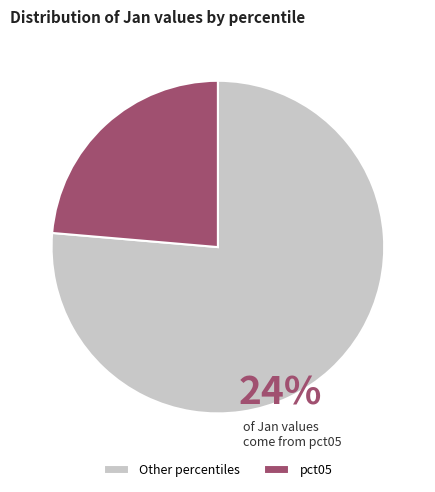

Rank the categories by value from highest to lowest.

Other percentiles, pct05